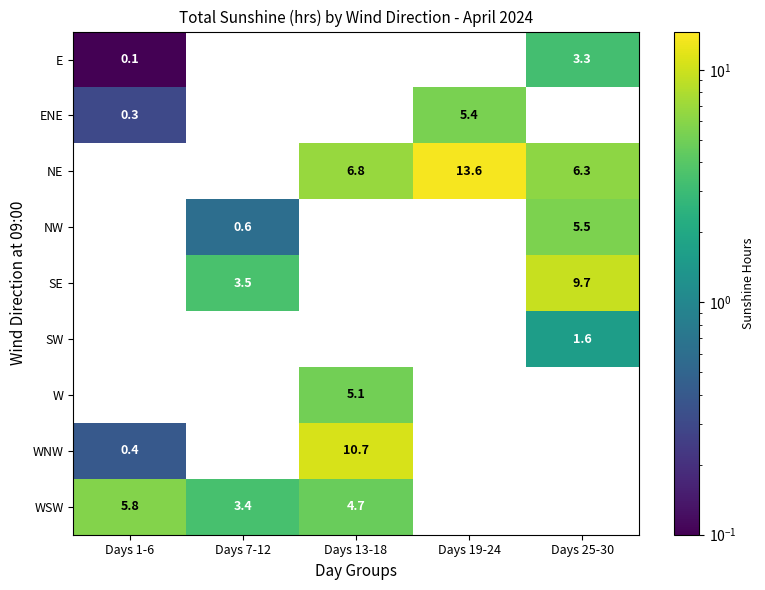

What is the approximate value of ENE at Days 19-24?

5.4